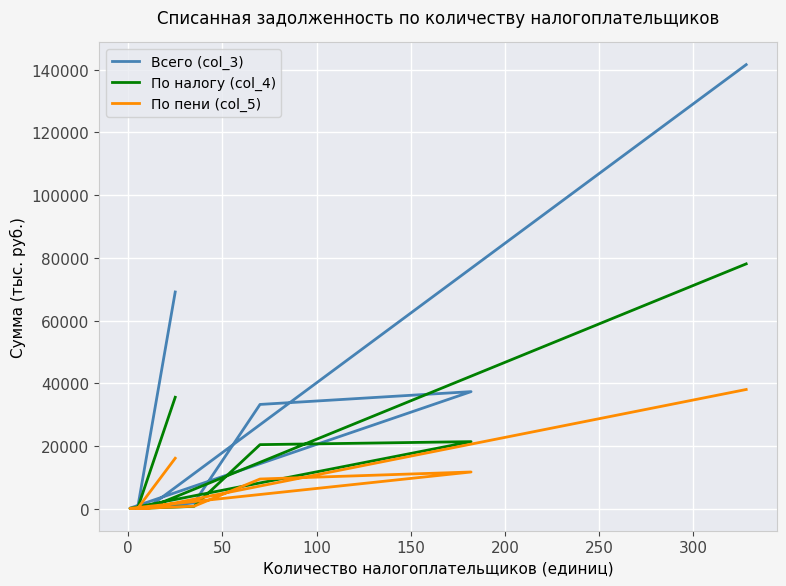

Is this an area chart (filled region under the line)?

No